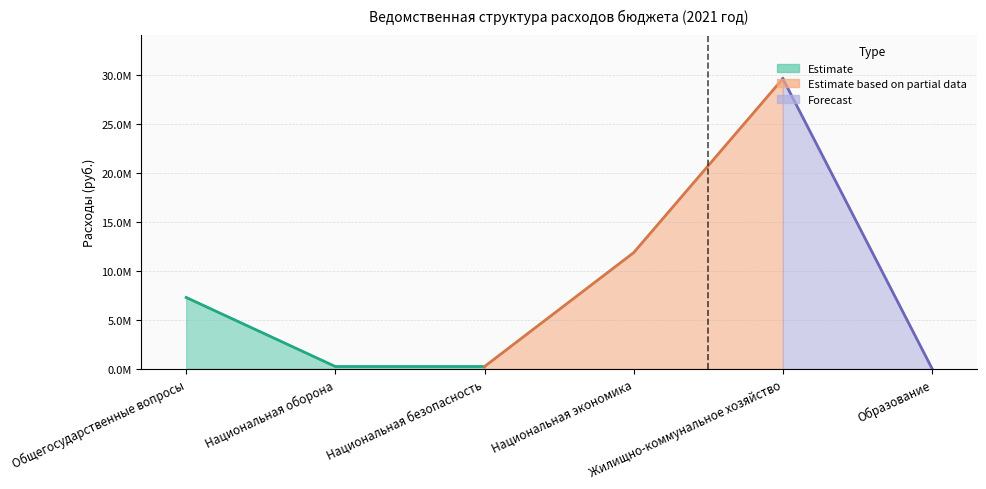

What is the sum of all values?

49291206.7